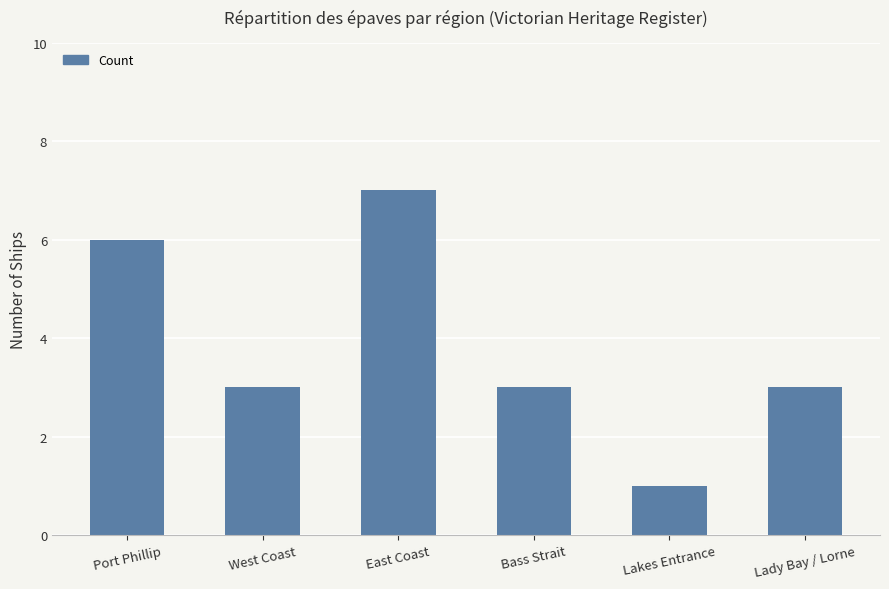

Are the bars grouped side by side (vs. stacked)?

No